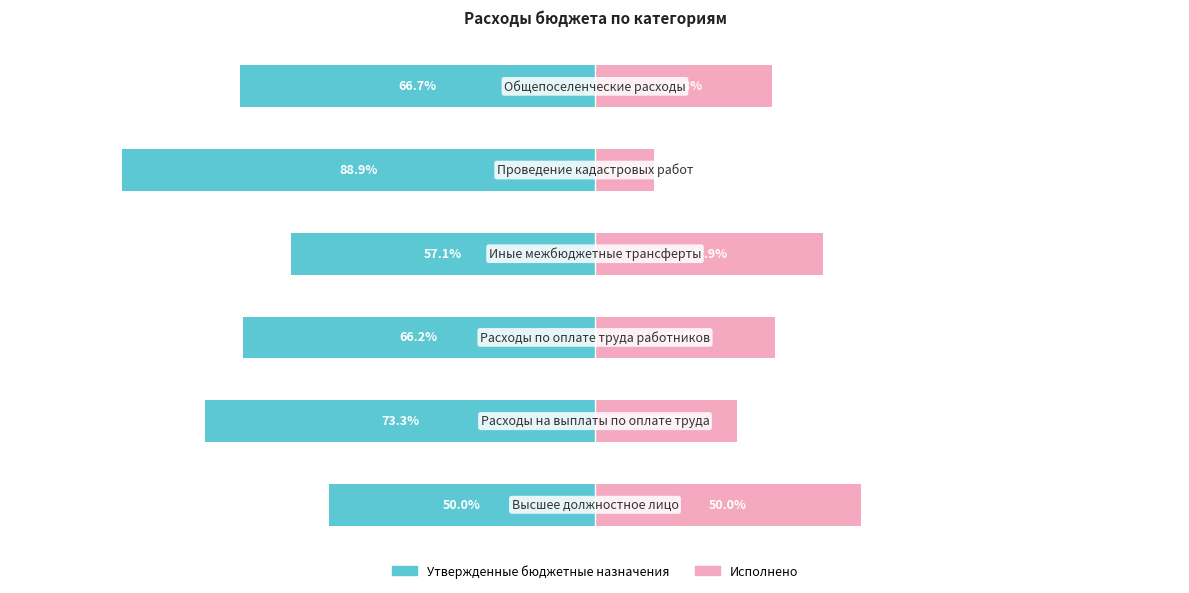

How many categories are shown in the chart?

6